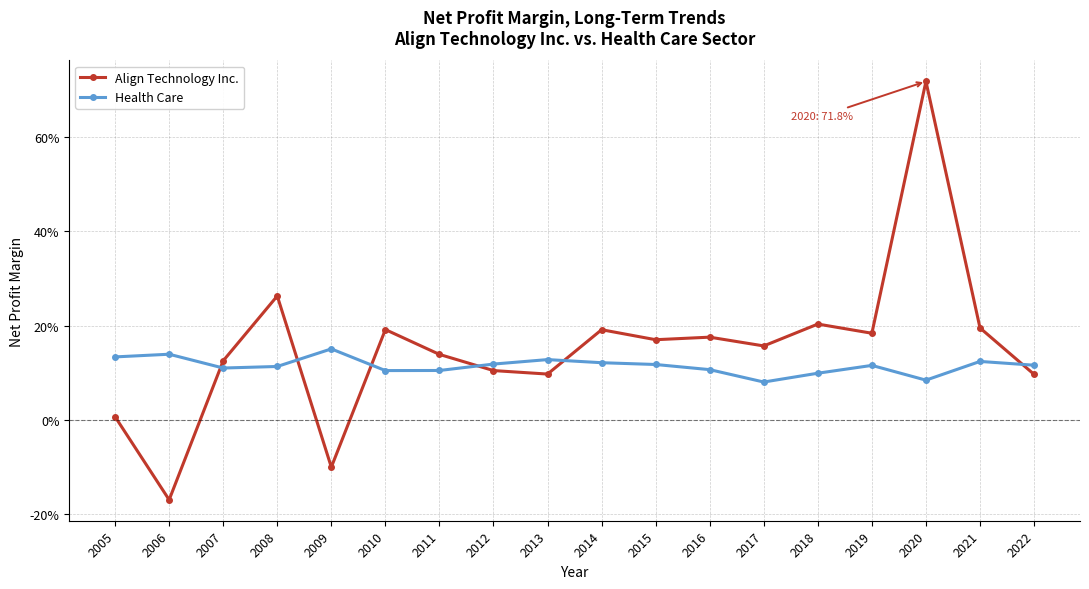

The value of Align Technology Inc. at 2008 is 0.1. True or false?

False